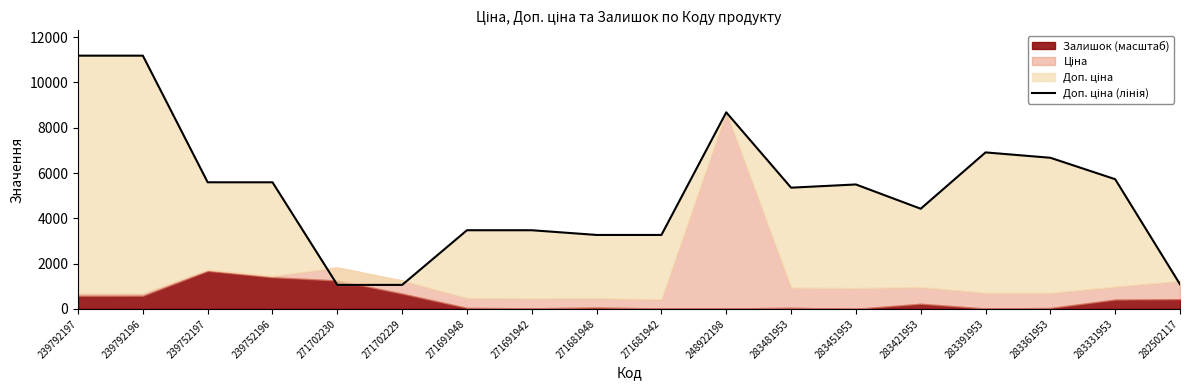

Reading left to right, extract all data points from this chart.

11182.0	11182.0	5591.0	5591.0	1060.0	1060.0	3474.1	3474.1	3265.8	3265.8	8679.5	5353.1	5495.0	4423.0	6910.3	6673.6	5727.0	1087.0